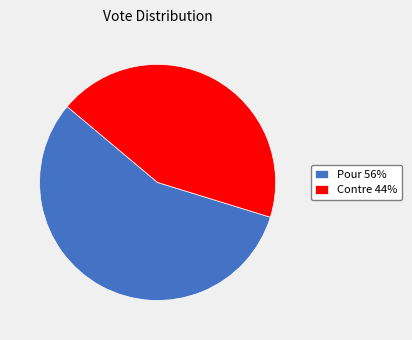

The Pour 56% slice represents 56% of the pie. True or false?

True